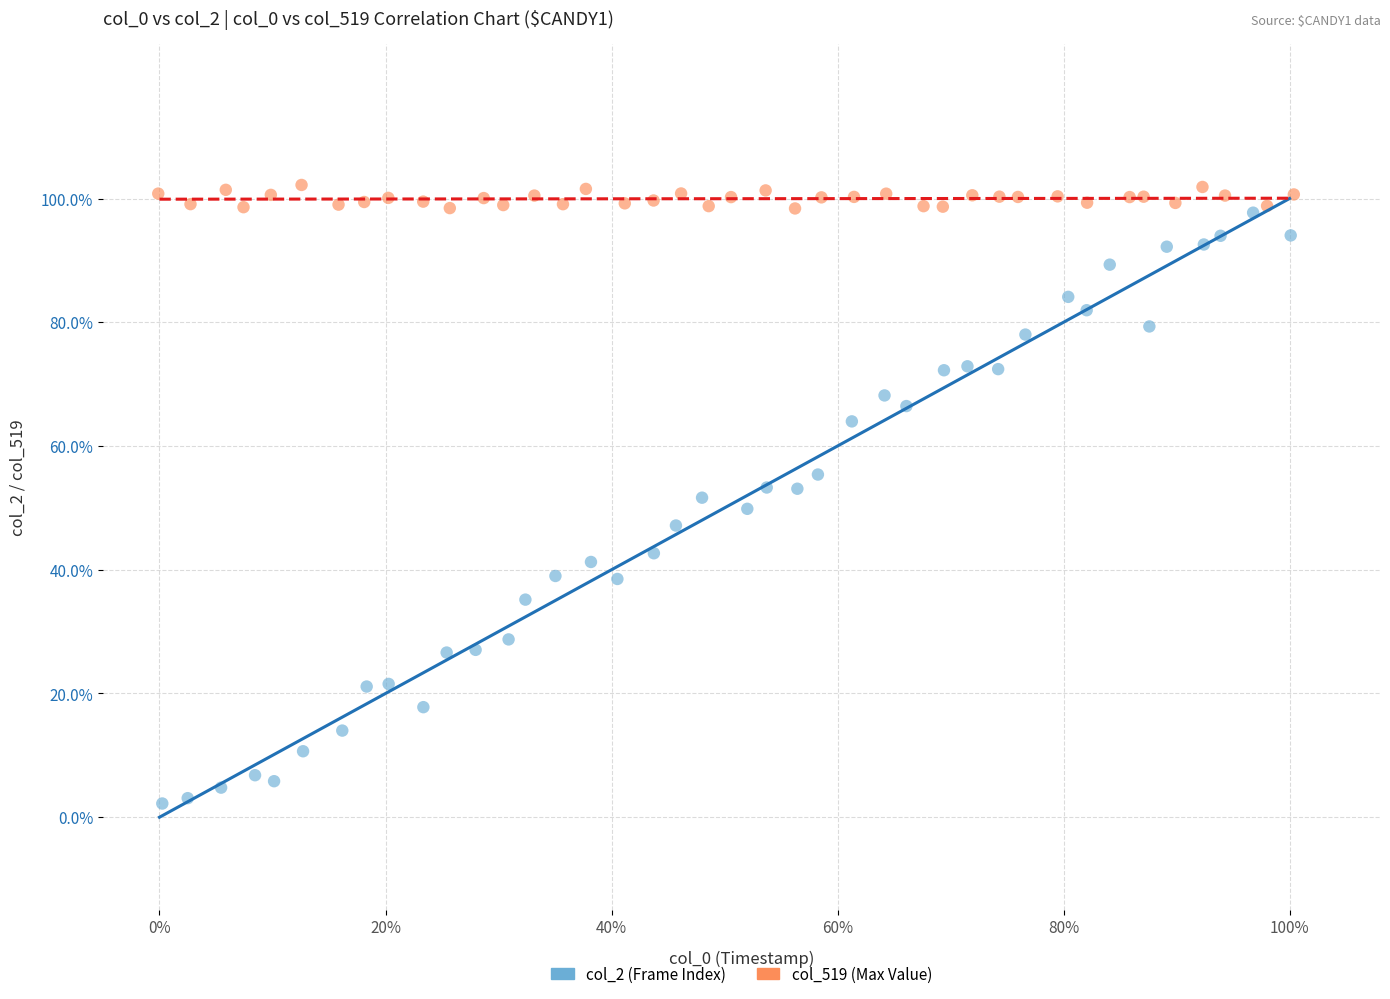

Which series has the widest spread of Y values?

col_2 (Frame Index)